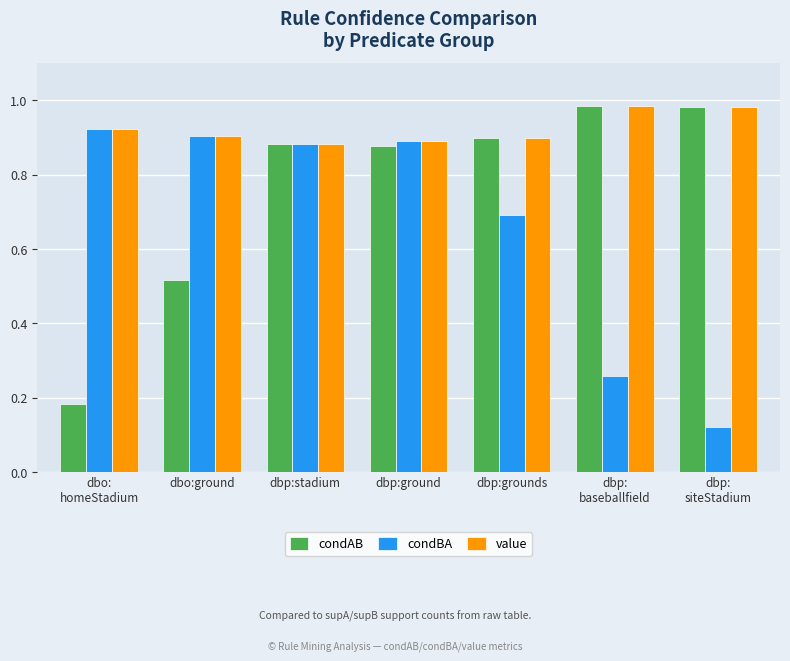

Which series changed the most between dbp:stadium and dbp:
baseballfield?

condBA